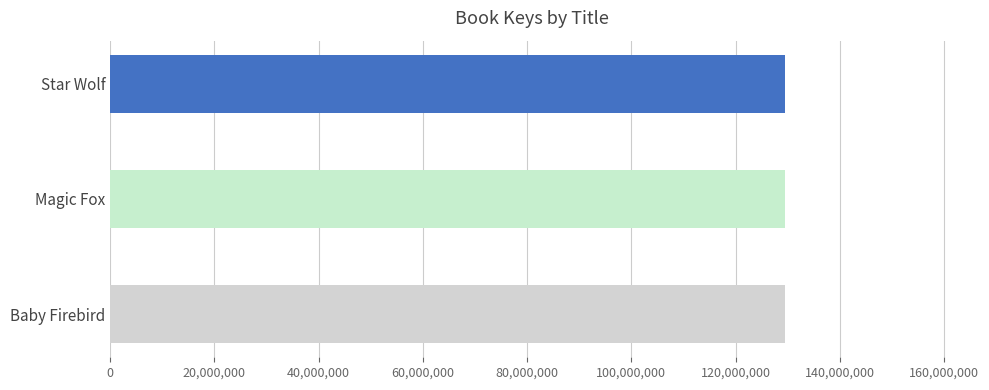

What is the value of the 3rd bar from the top?

129533873